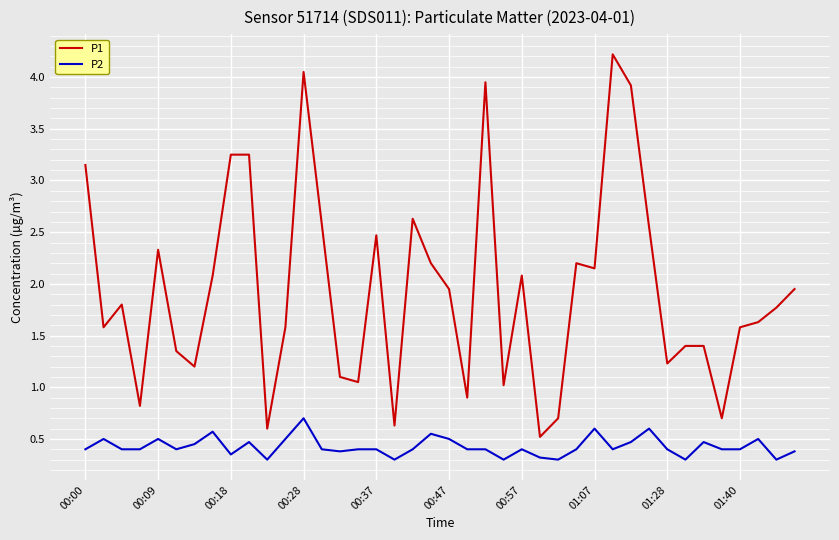

Rank the series by their maximum value, from lowest to highest.

P2, P1